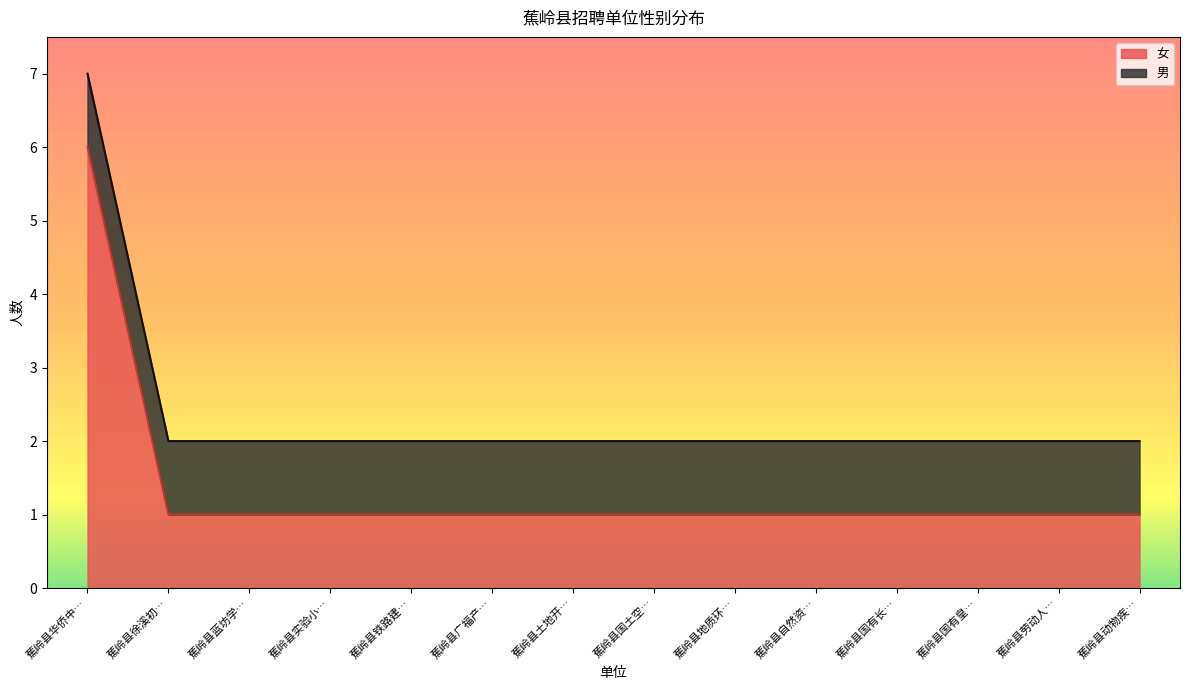

Count the number of categories in the chart.

14